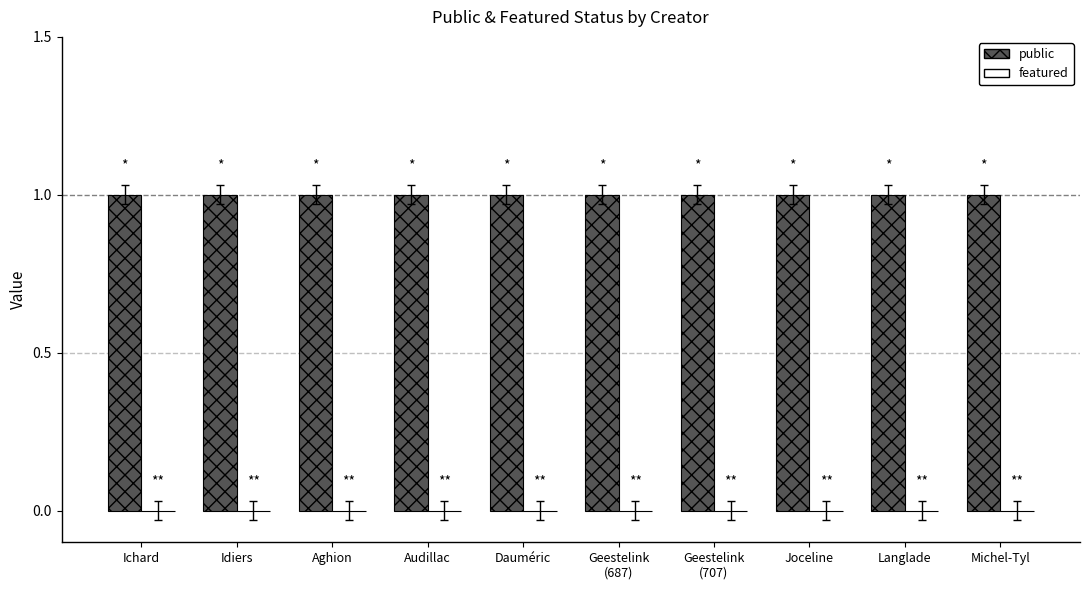

What is the average value of the public series?

1